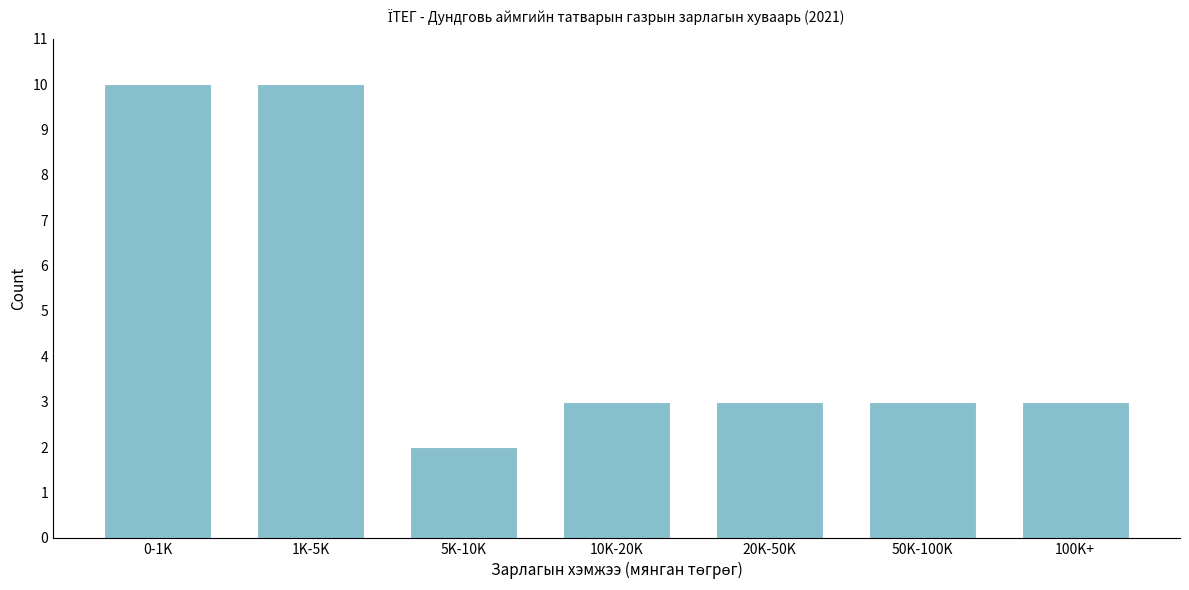

Reading left to right, what are all the values shown in this chart?

10	10	2	3	3	3	3